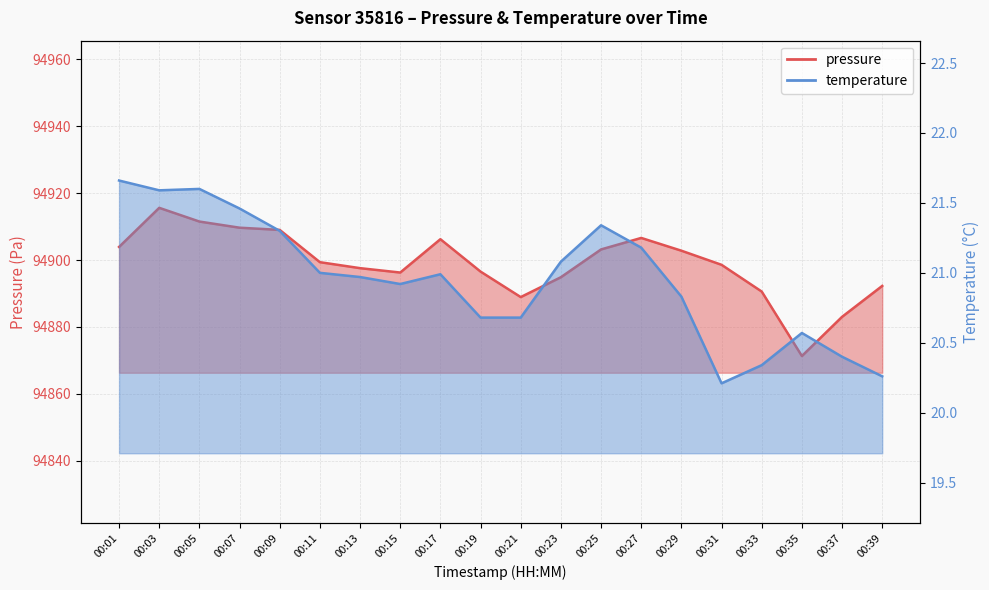

What is the sum of all temperature values?

419.1